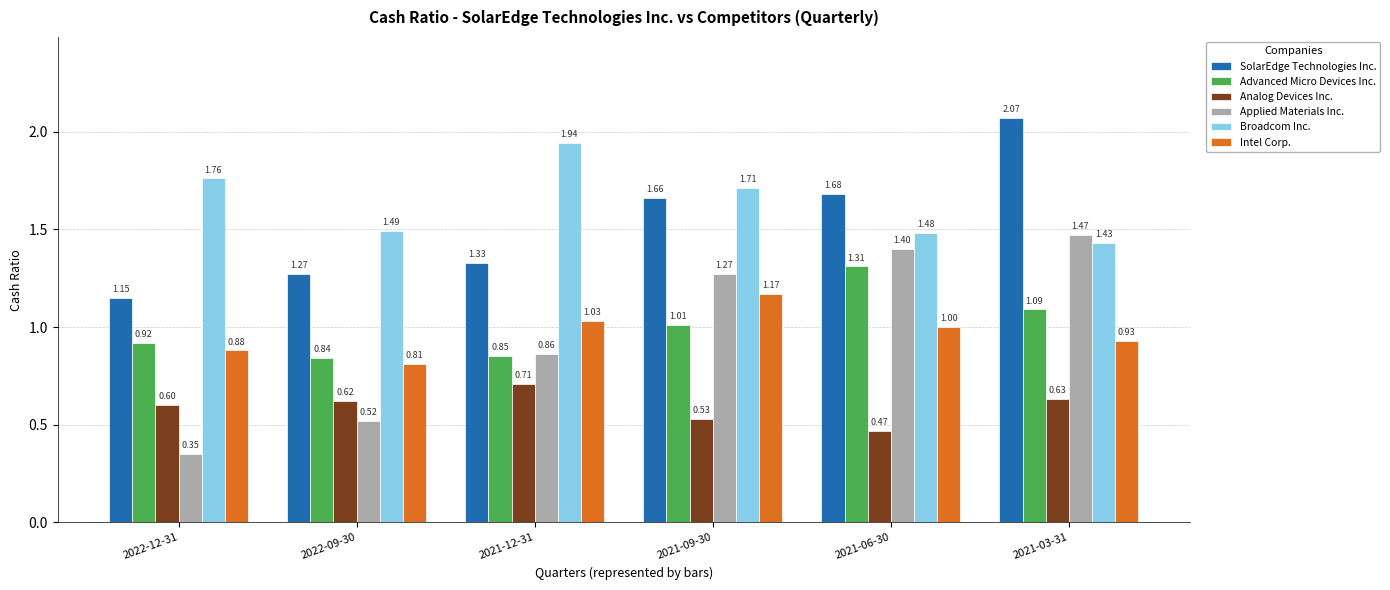

Which series has the widest spread of values?

Applied Materials Inc.